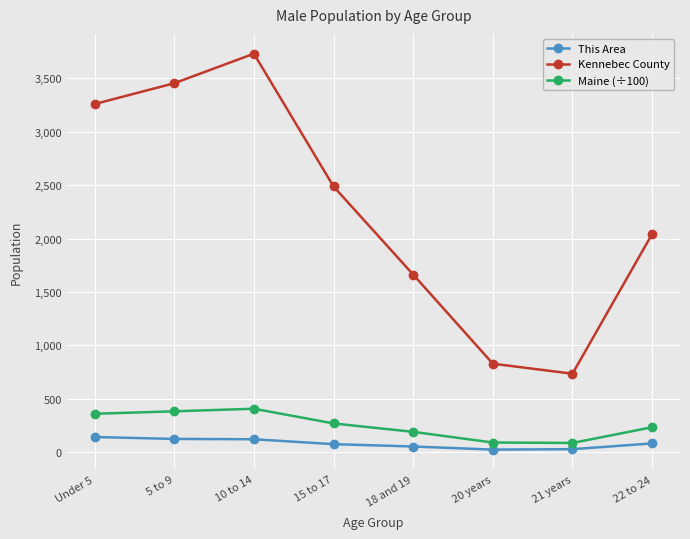

At 22 to 24, list the series in order from smallest to largest.

This Area, Maine (÷100), Kennebec County